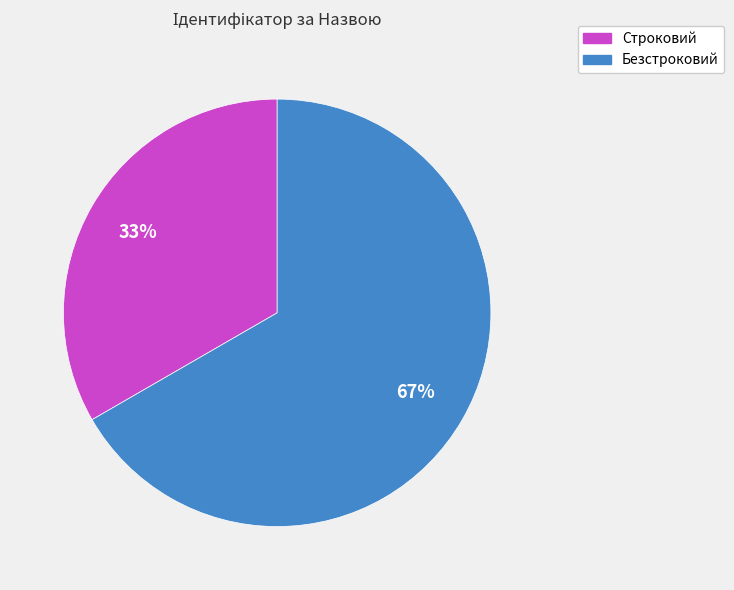

Is there any slice that represents more than half of the pie?

Yes